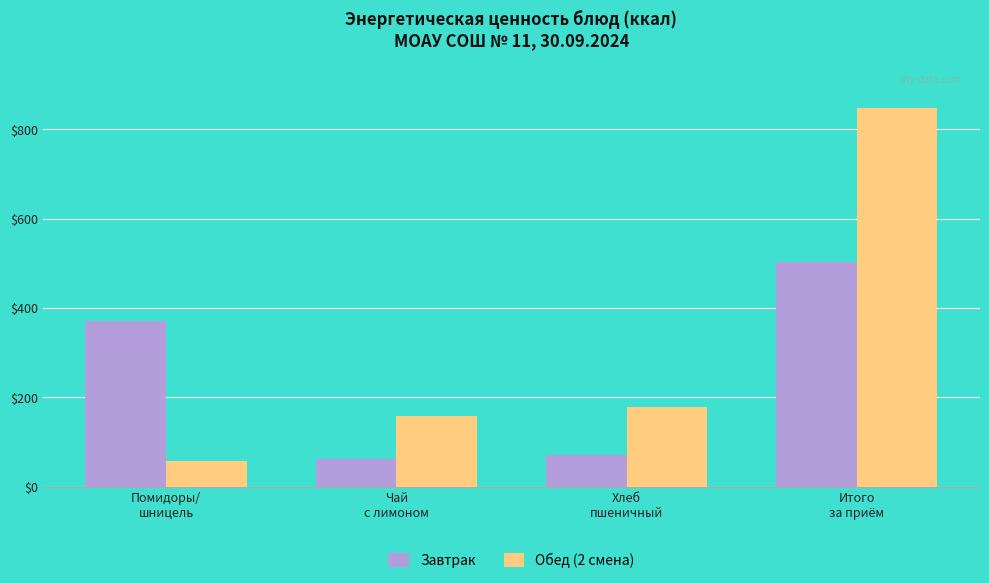

Is the value of Завтрак at Хлеб
пшеничный greater than the value of Обед (2 смена) at Помидоры/
шницель?

Yes